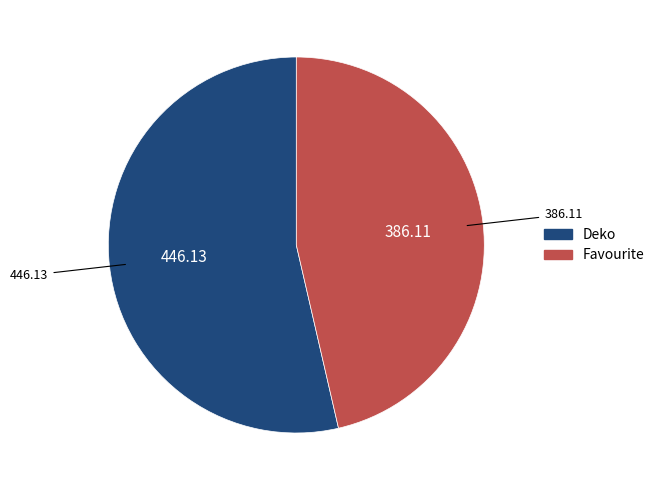

Between Deko and Favourite, which is larger?

Deko